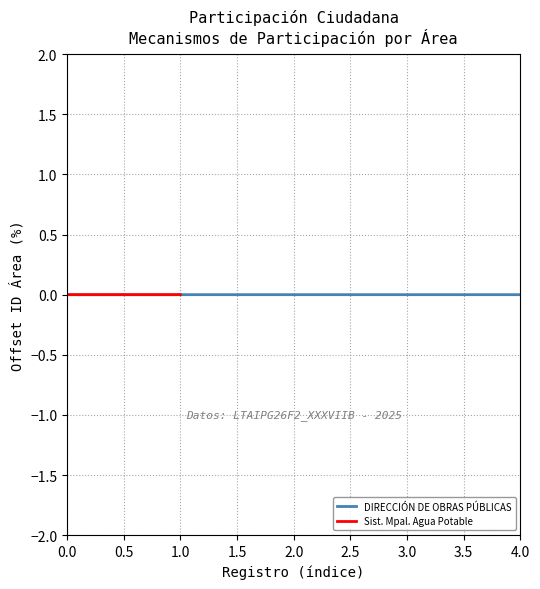

Is it true that DIRECCIÓN DE OBRAS PÚBLICAS equals 0.0 at 2.0?

True